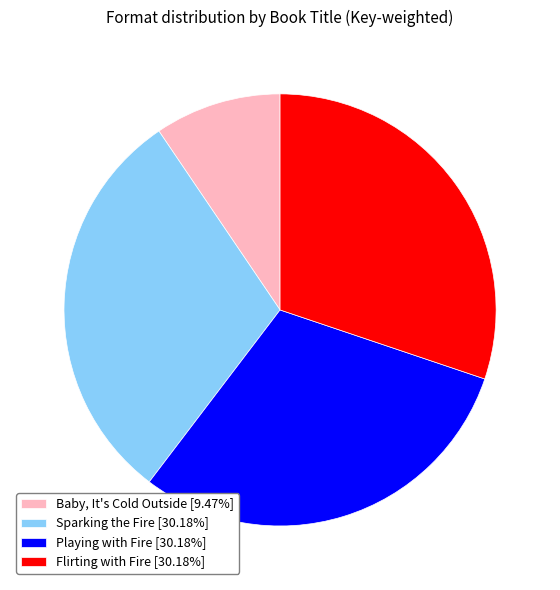

Count the number of slices in the pie.

4